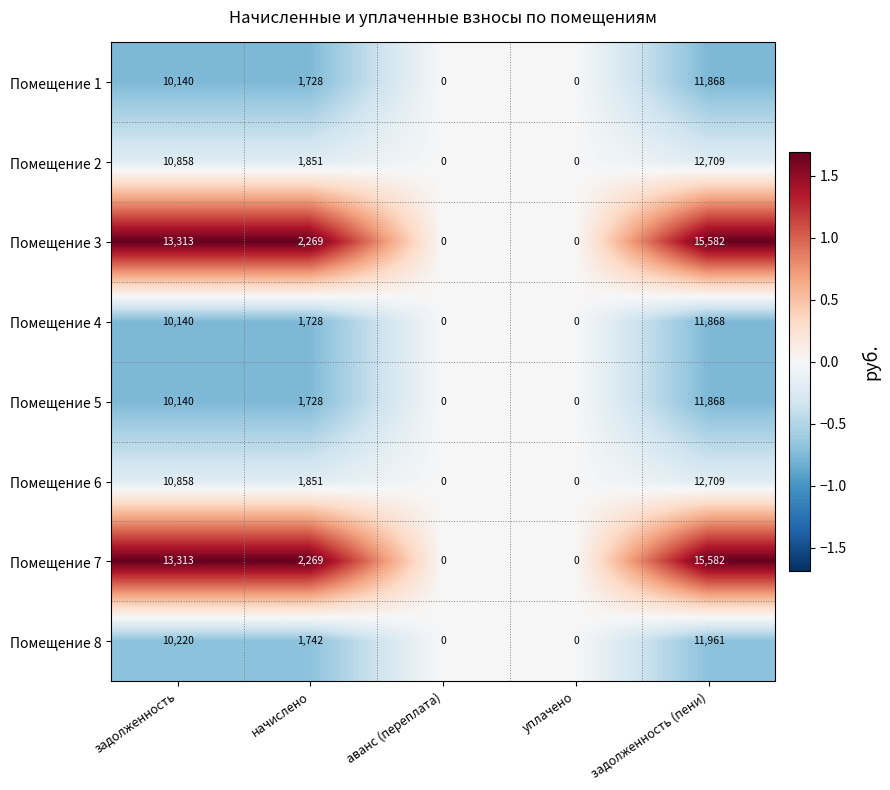

True or false: Помещение 8 has a value of 0 at аванс (переплата).

True